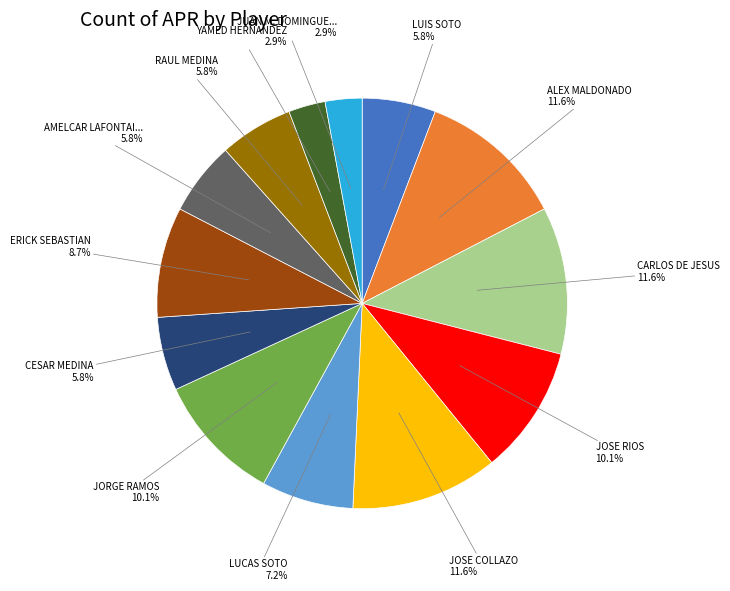

Is there a majority slice in this chart?

No